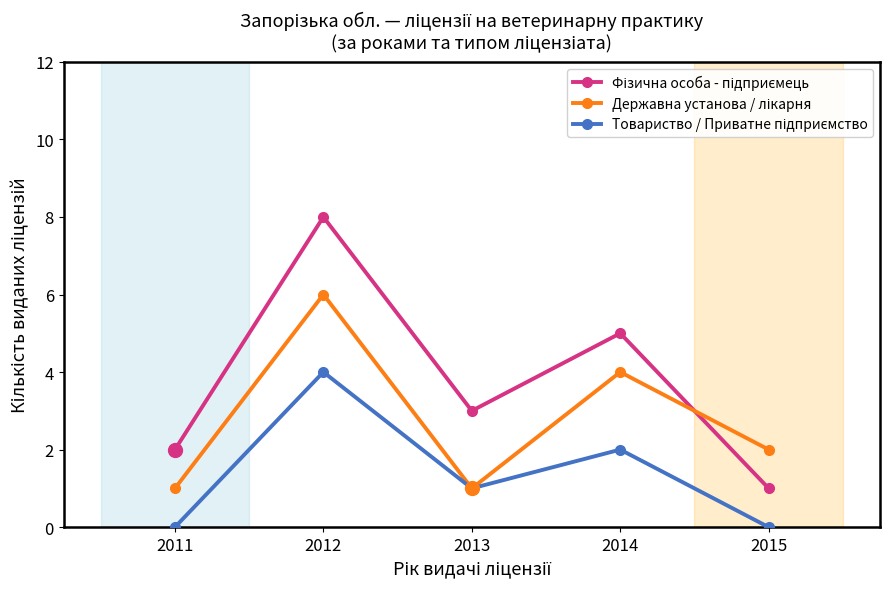

Which category has the highest value across all series?

2012